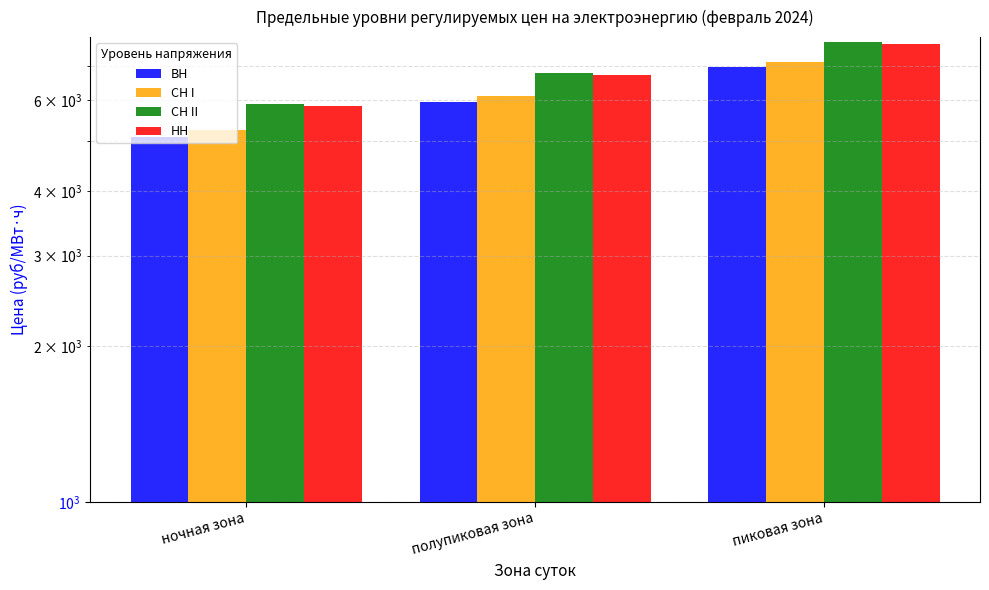

How many bars are there in each group?

4